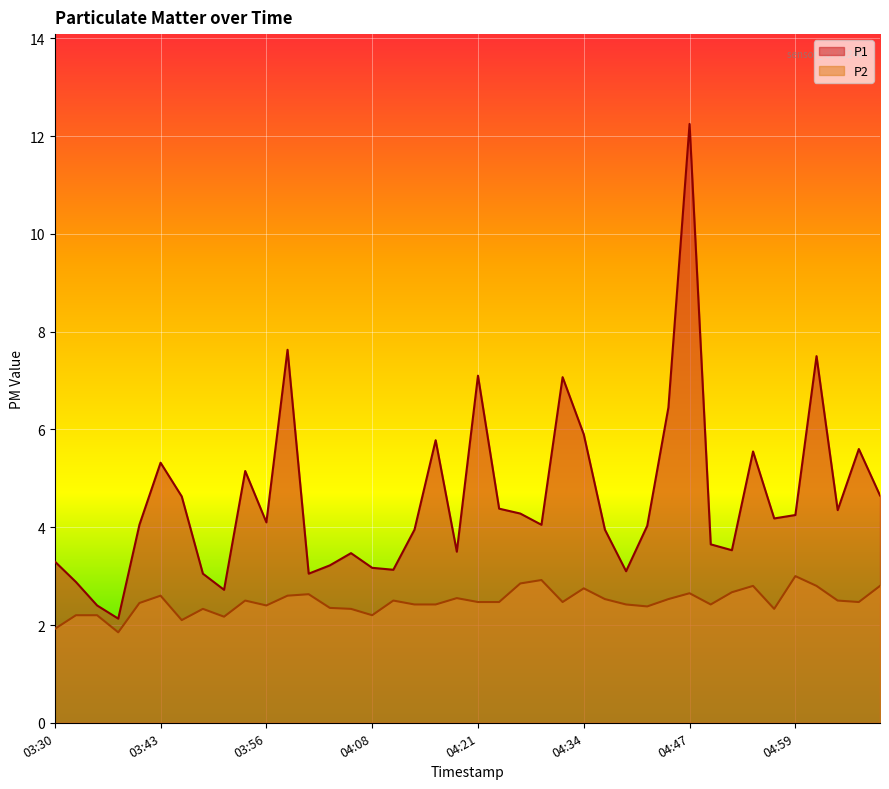

Reading left to right, transcribe all the data shown in this chart.

P1: 3.3	2.9	2.4	2.1	4.0	5.3	4.6	3.0	2.7	5.2	4.1	7.6	3.0	3.2	3.5	3.2	3.1	4.0	5.8	3.5	7.1	4.4	4.3	4.0	7.1	5.9	4.0	3.1	4.0	6.5	12.2	3.6	3.5	5.5	4.2	4.2	7.5	4.3	5.6	4.7
P2: 1.9	2.2	2.2	1.9	2.5	2.6	2.1	2.3	2.2	2.5	2.4	2.6	2.6	2.4	2.3	2.2	2.5	2.4	2.4	2.5	2.5	2.5	2.9	2.9	2.5	2.8	2.5	2.4	2.4	2.5	2.6	2.4	2.7	2.8	2.3	3.0	2.8	2.5	2.5	2.8